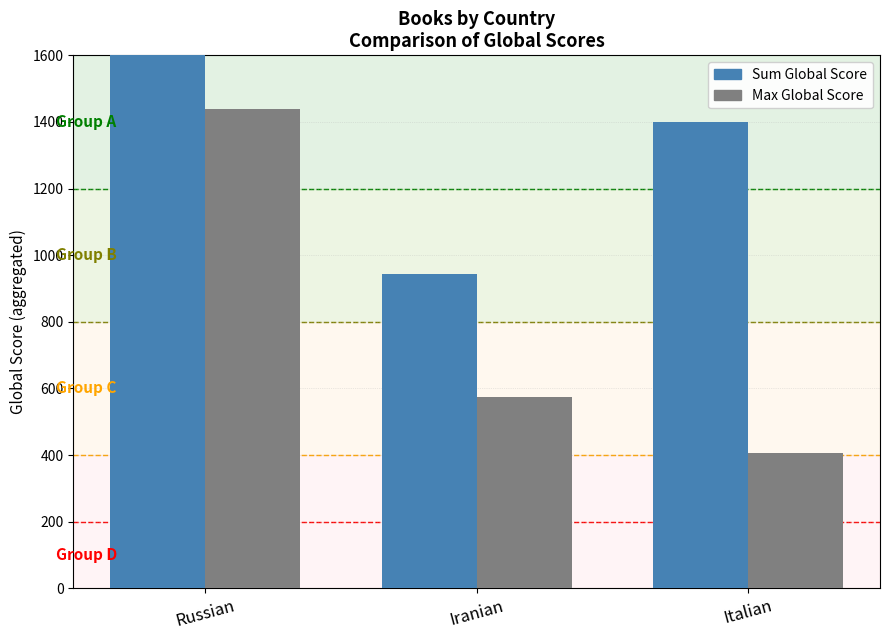

What is the spread (max minus min) of values at Russian?

345